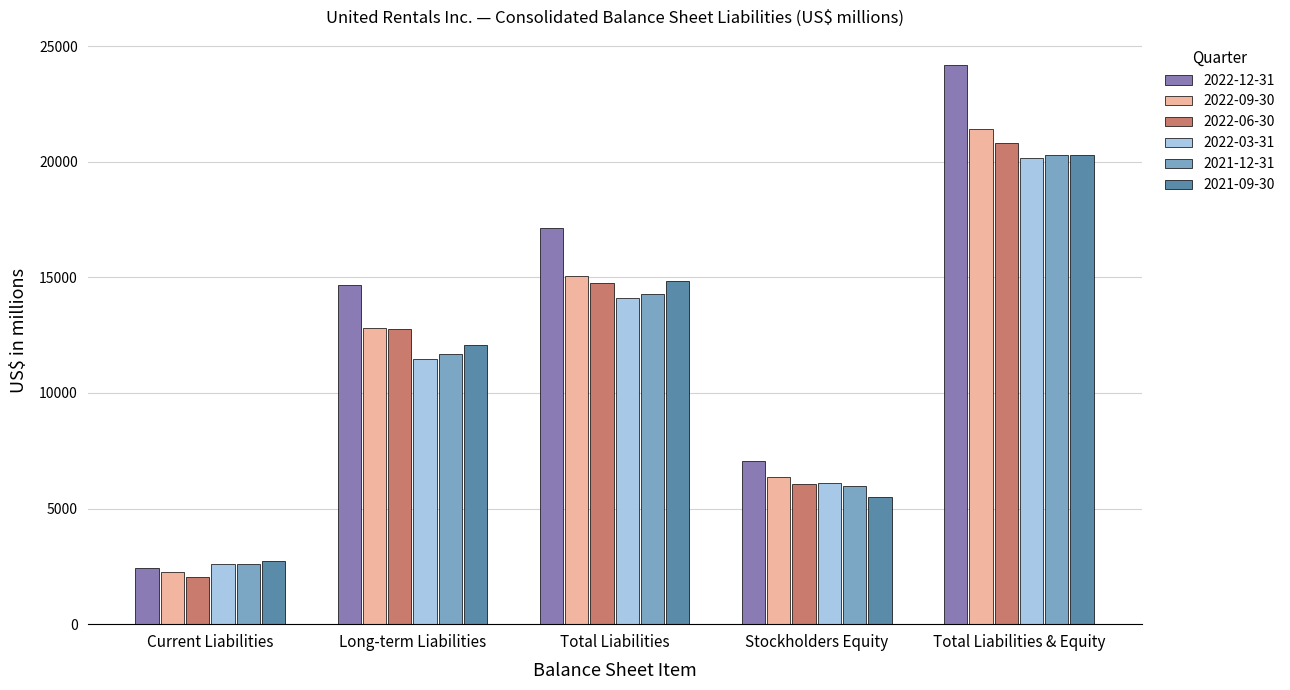

Reading right to left, list all the values displayed in this chart.

2022-12-31: Total Liabilities & Equity=24183	Stockholders Equity=7062	Total Liabilities=17121	Long-term Liabilities=14676	Current Liabilities=2445
2022-09-30: Total Liabilities & Equity=21419	Stockholders Equity=6353	Total Liabilities=15066	Long-term Liabilities=12802	Current Liabilities=2264
2022-06-30: Total Liabilities & Equity=20820	Stockholders Equity=6046	Total Liabilities=14774	Long-term Liabilities=12751	Current Liabilities=2023
2022-03-31: Total Liabilities & Equity=20169	Stockholders Equity=6084	Total Liabilities=14085	Long-term Liabilities=11488	Current Liabilities=2597
2021-12-31: Total Liabilities & Equity=20292	Stockholders Equity=5991	Total Liabilities=14301	Long-term Liabilities=11698	Current Liabilities=2603
2021-09-30: Total Liabilities & Equity=20306	Stockholders Equity=5483	Total Liabilities=14823	Long-term Liabilities=12071	Current Liabilities=2752